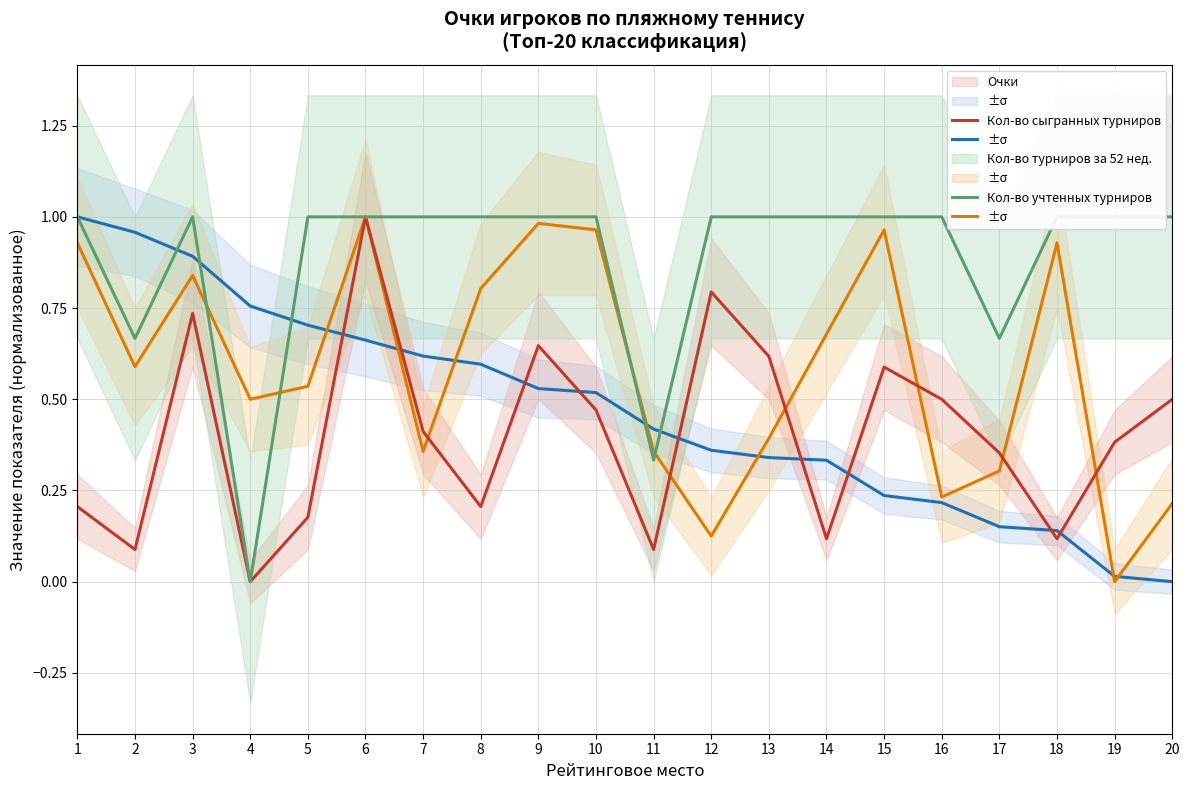

What is the difference between the second highest and minimum values in the Кол-во сыгранных турниров series?

1.0